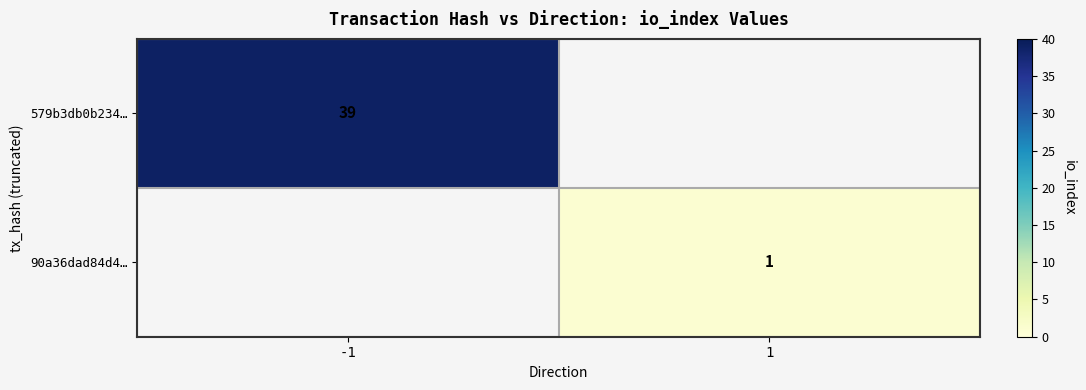

At how many categories does at least one series exceed 37?

1